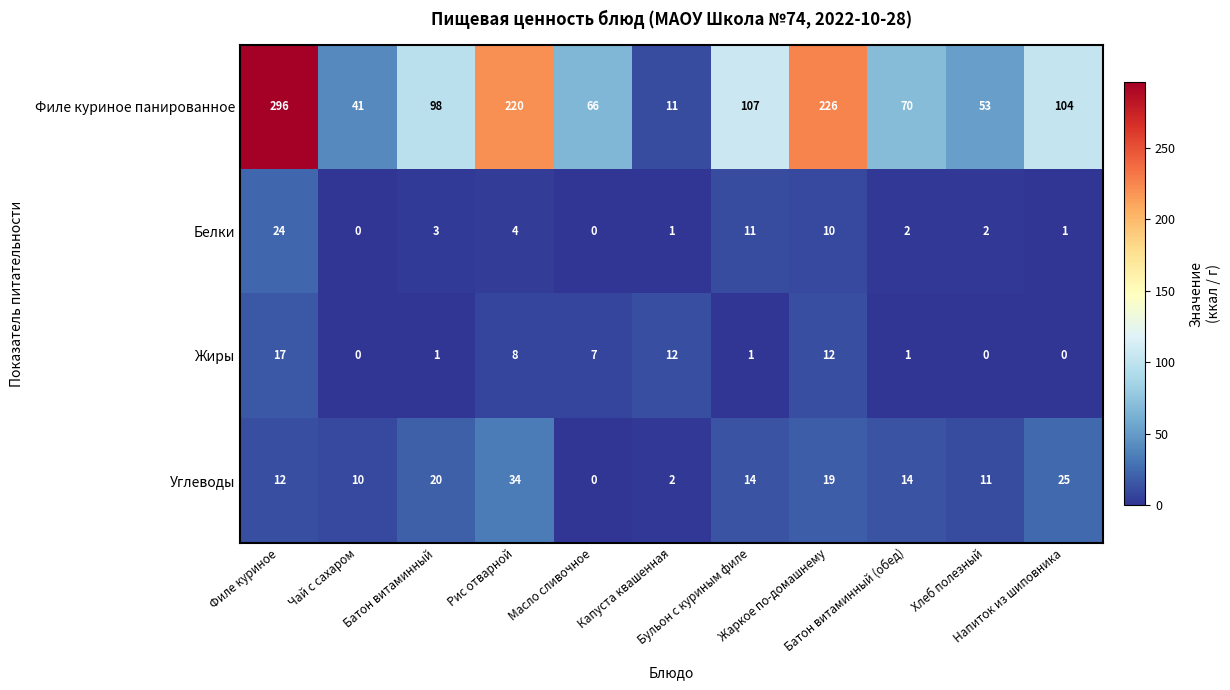

What is the difference between the highest and lowest values at Батон витаминный (обед)?

69